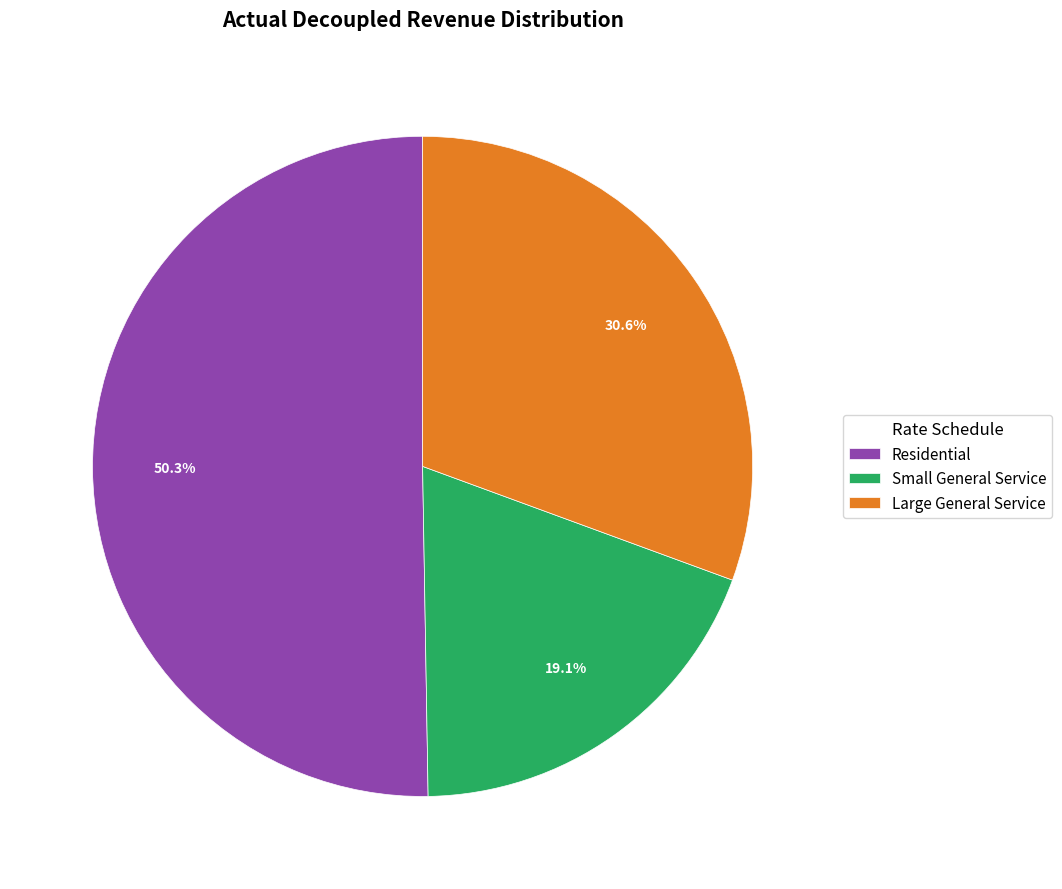

Rank the categories by value from highest to lowest.

Residential, Large General Service, Small General Service